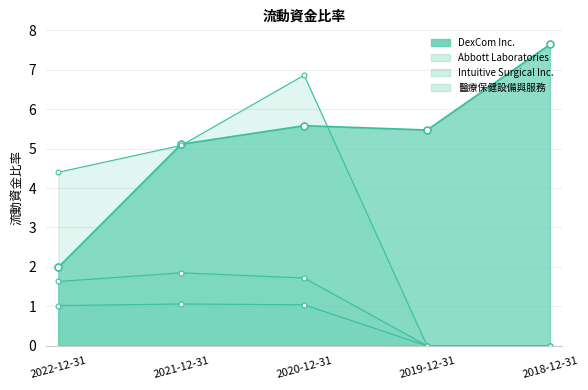

What is the difference between the second highest and minimum values in the Abbott Laboratories series?

1.7